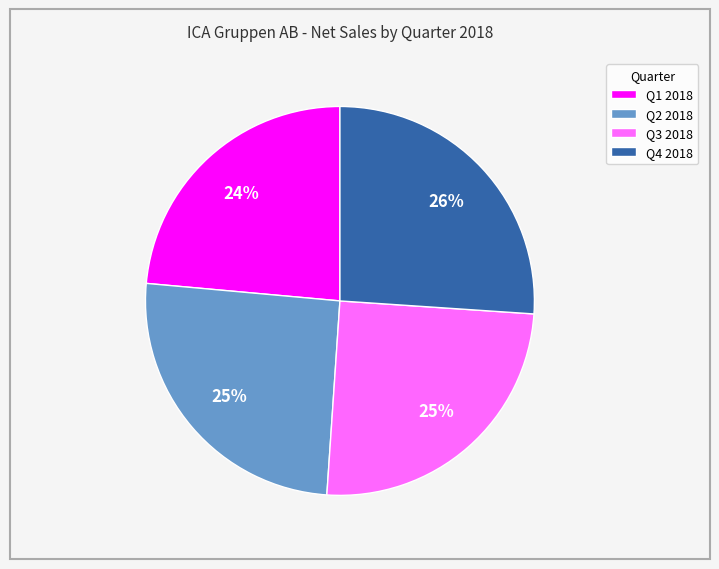

Is there a majority slice in this chart?

No